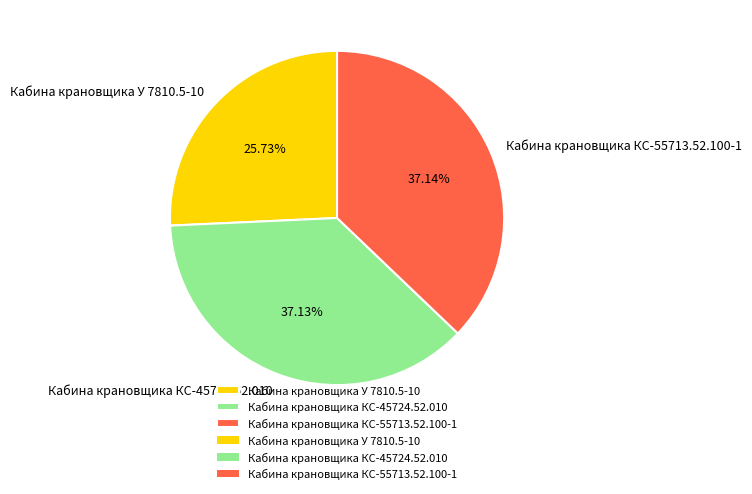

Combined, what portion of the pie is Кабина крановщика У 7810.5-10 and Кабина крановщика КС-55713.52.100-1?

62.9%